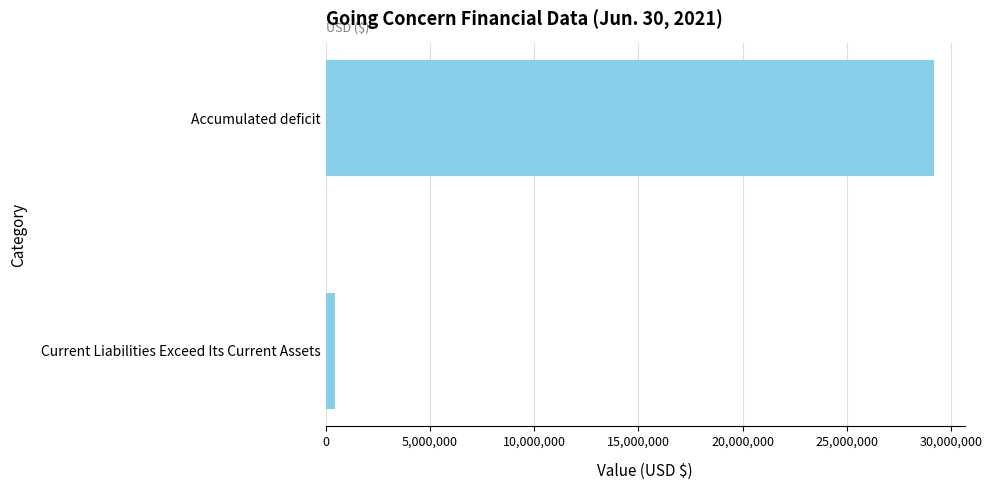

What is the sum of all values?

29631601